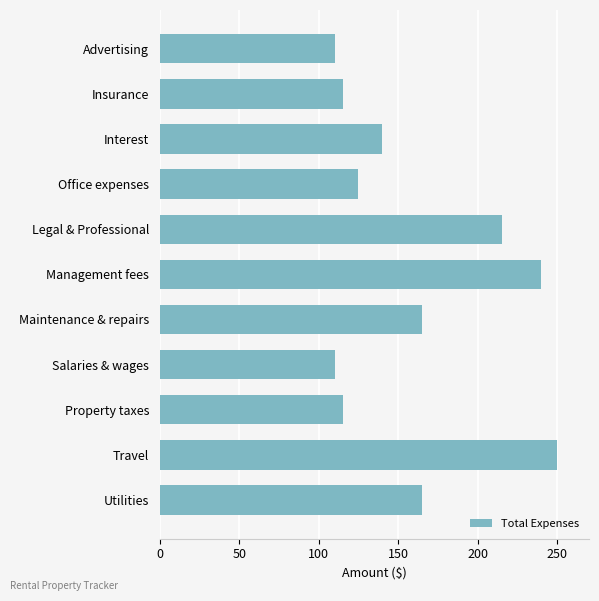

Reading top to bottom, what are all the values shown in this chart?

Advertising=110	Insurance=115	Interest=140	Office expenses=125	Legal & Professional=215	Management fees=240	Maintenance & repairs=165	Salaries & wages=110	Property taxes=115	Travel=250	Utilities=165